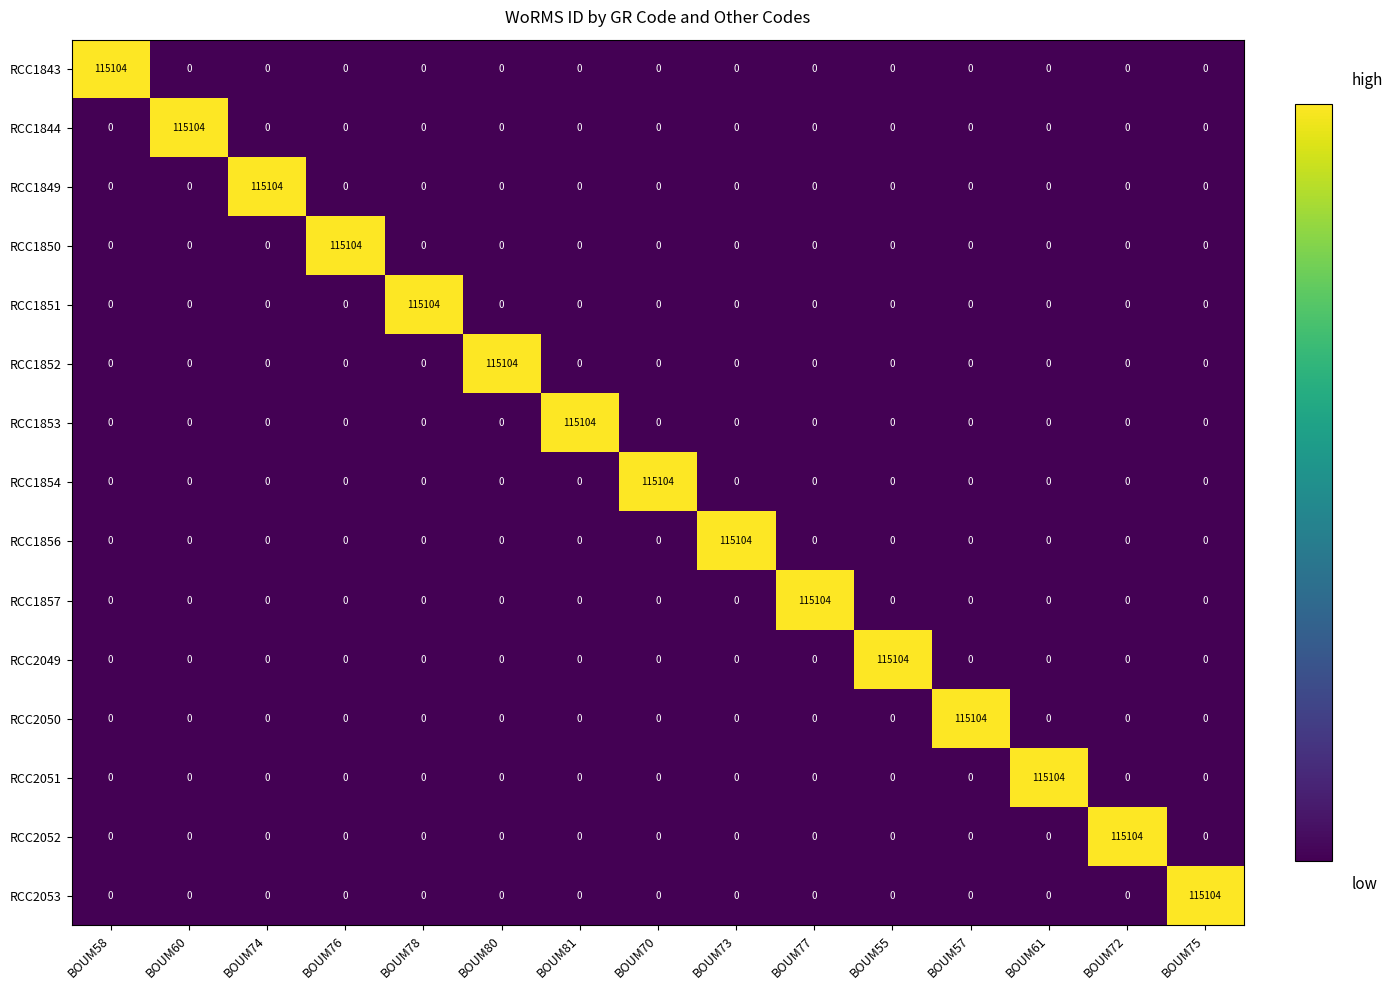

What is the sum of all RCC2052 values?

115104